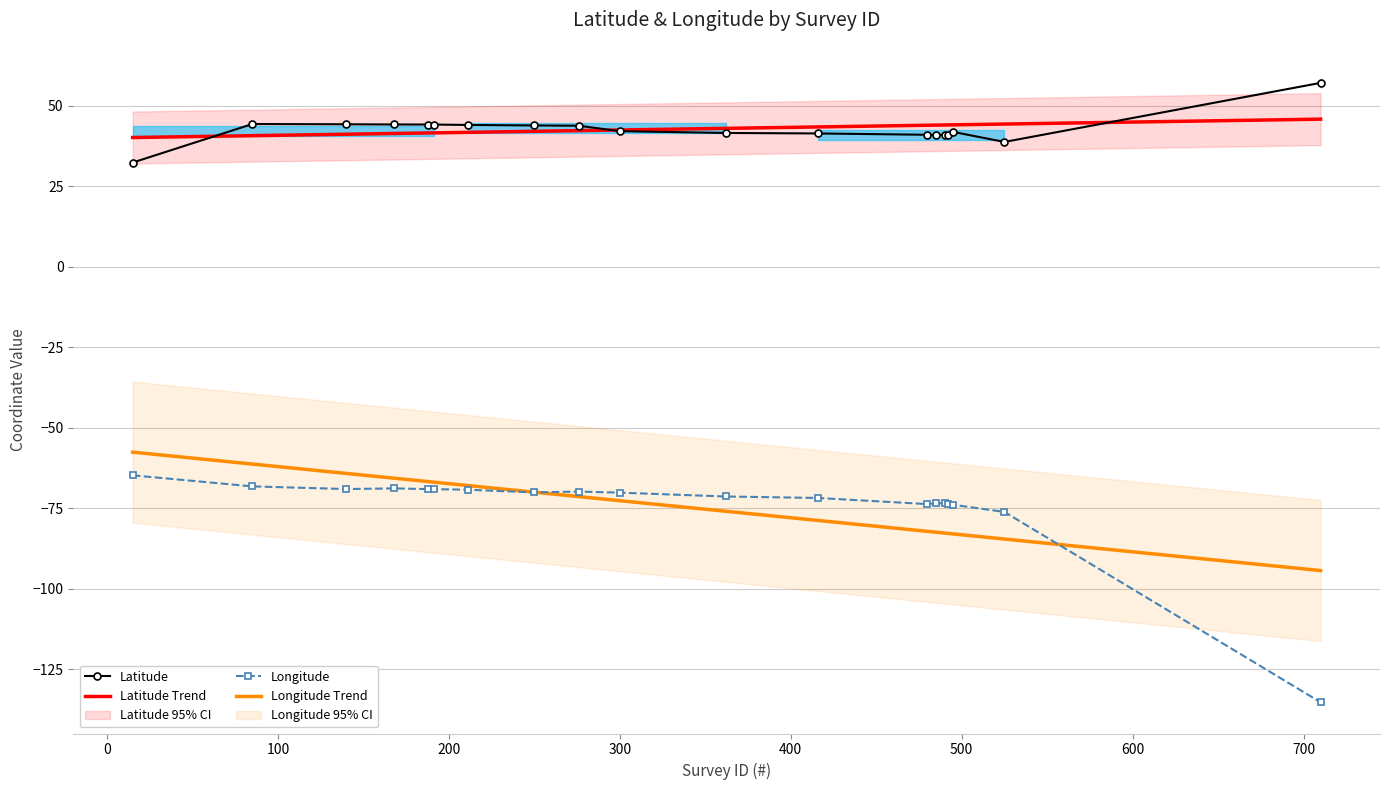

At how many categories does at least one series exceed -67?

19